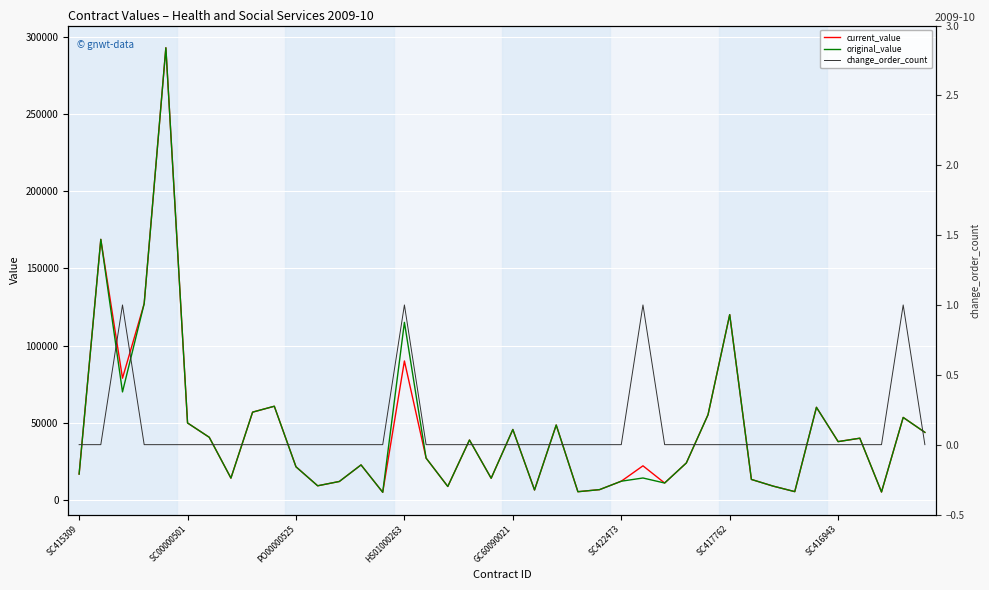

What is the highest value of the current_value series?

292755.0